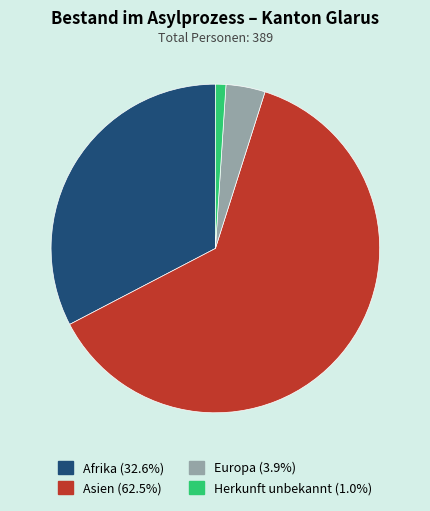

Does Asien represent more than half of the total?

Yes